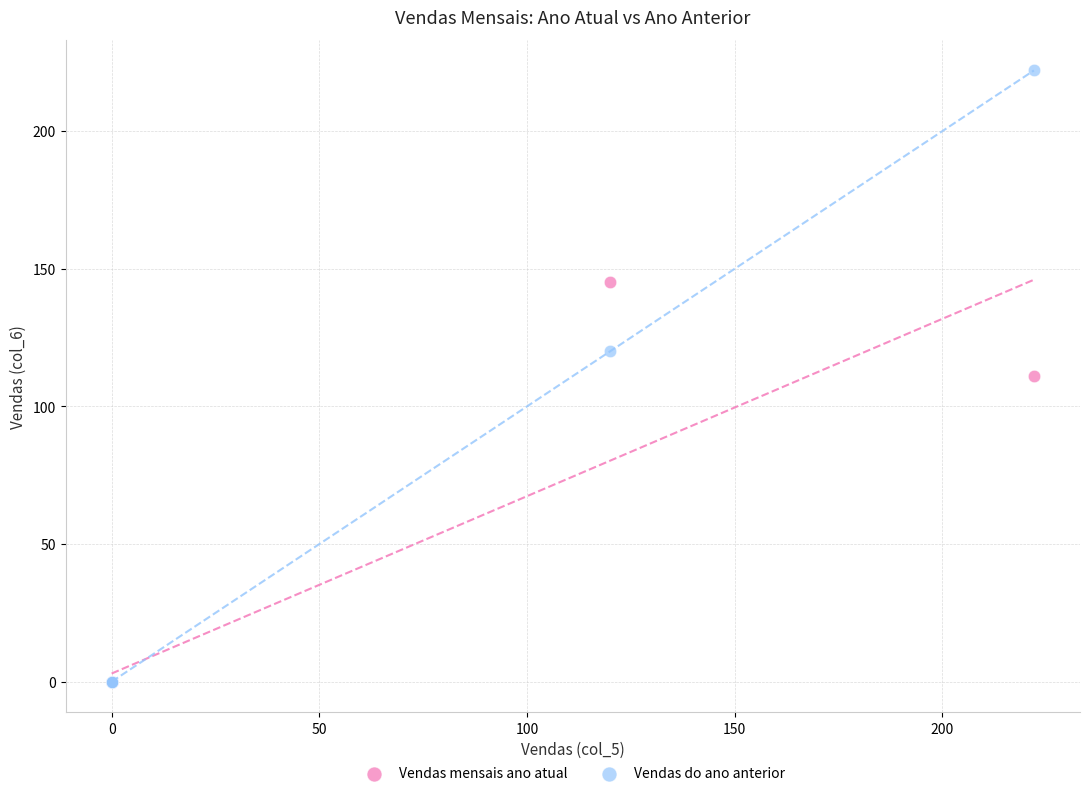

Which series has the largest Y range (max minus min)?

Vendas do ano anterior